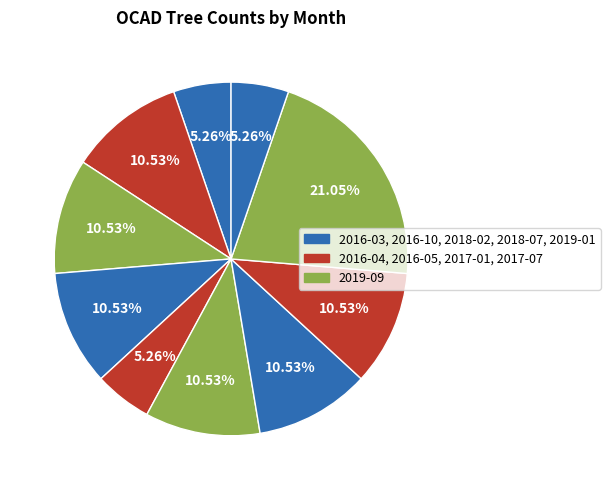

How many slices are in this pie chart?

10